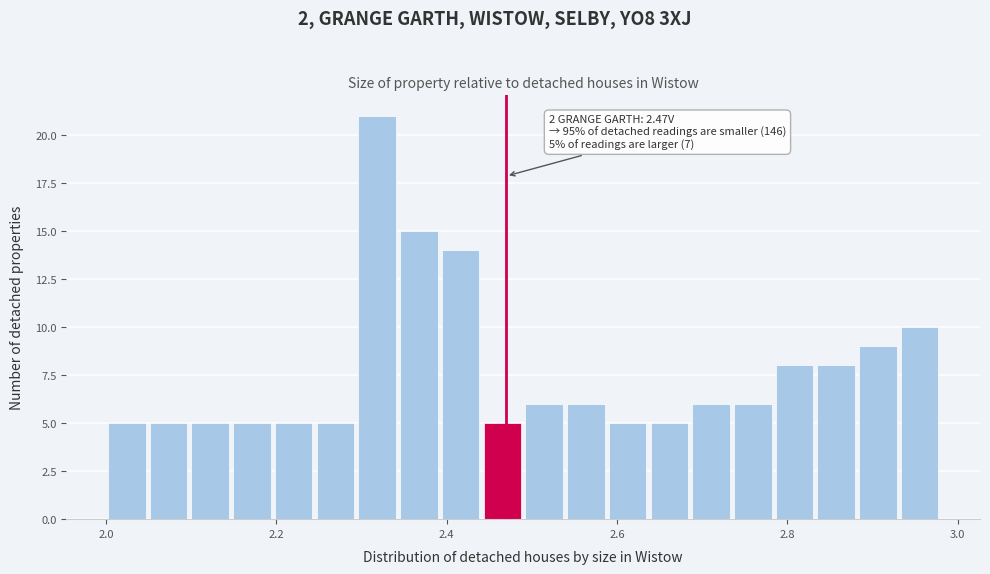

Read against the x-axis, roughly where is the centre of the tallest bar?

2.32